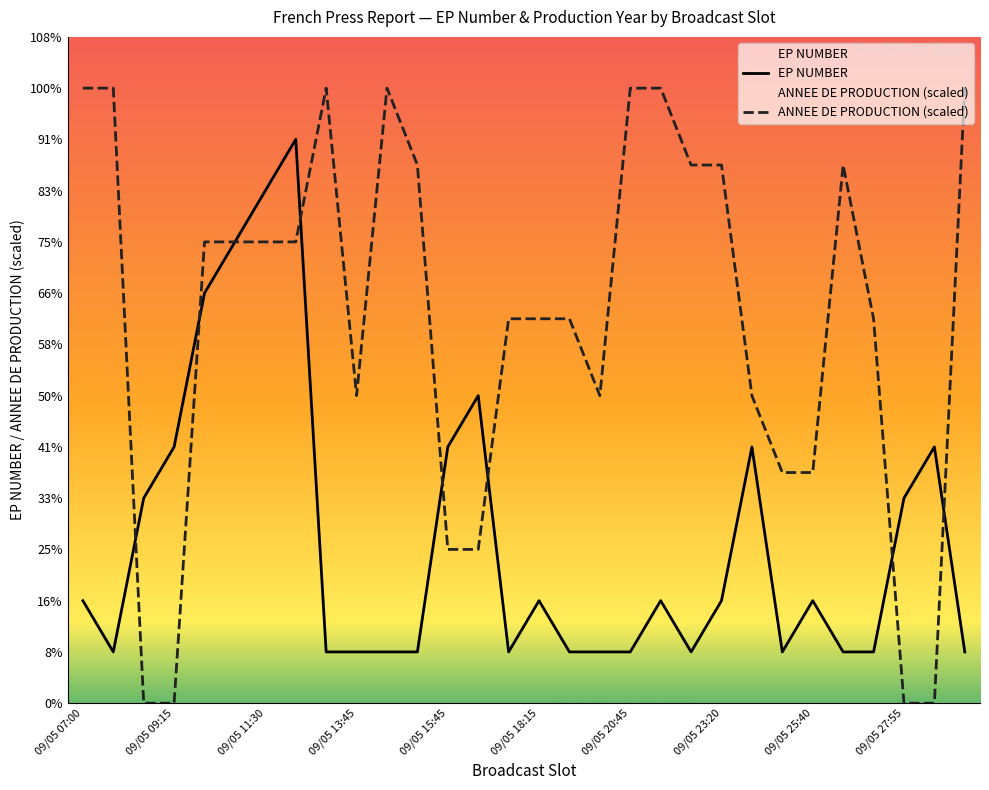

At how many categories does at least one series exceed 11?

7